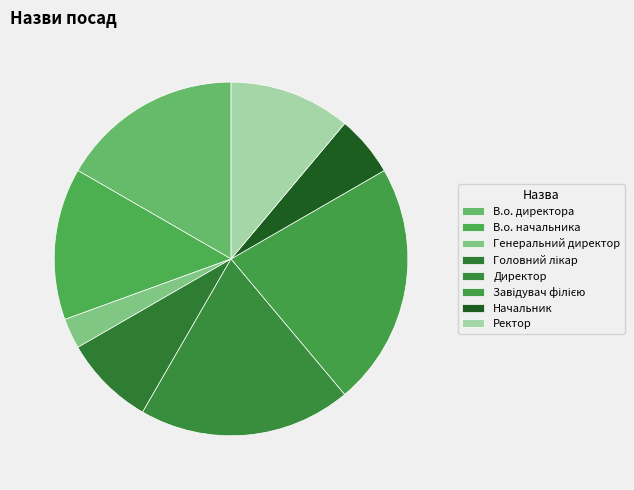

What is the change in value from В.о. начальника to Головний лікар?

-2